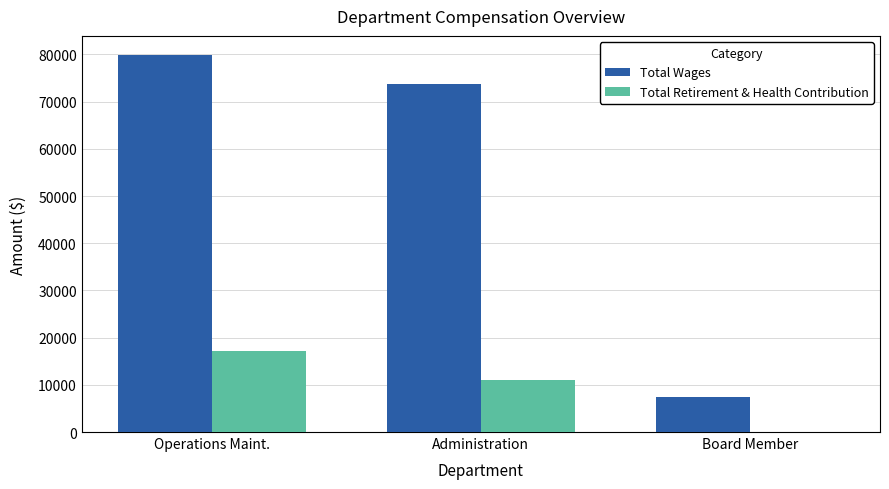

What is the sum of all Total Wages values?

161059